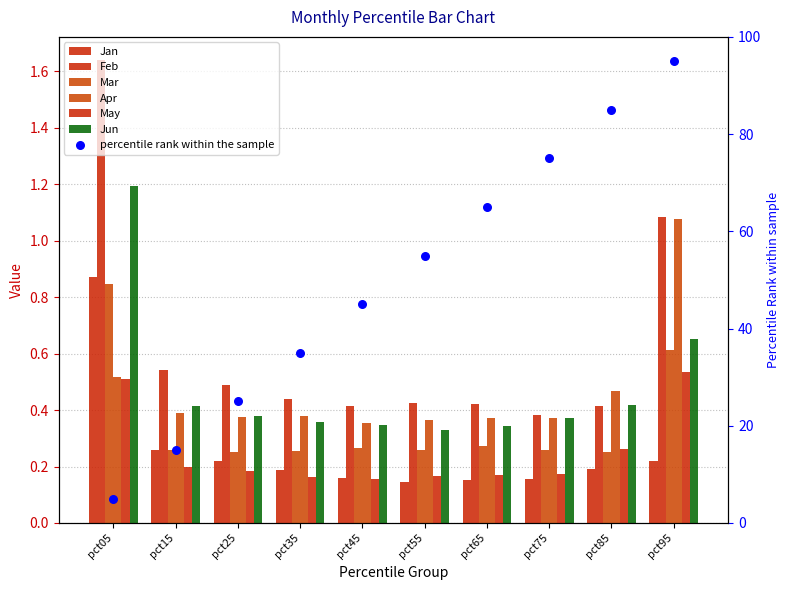

Which series contains the lowest Y value?

Jan